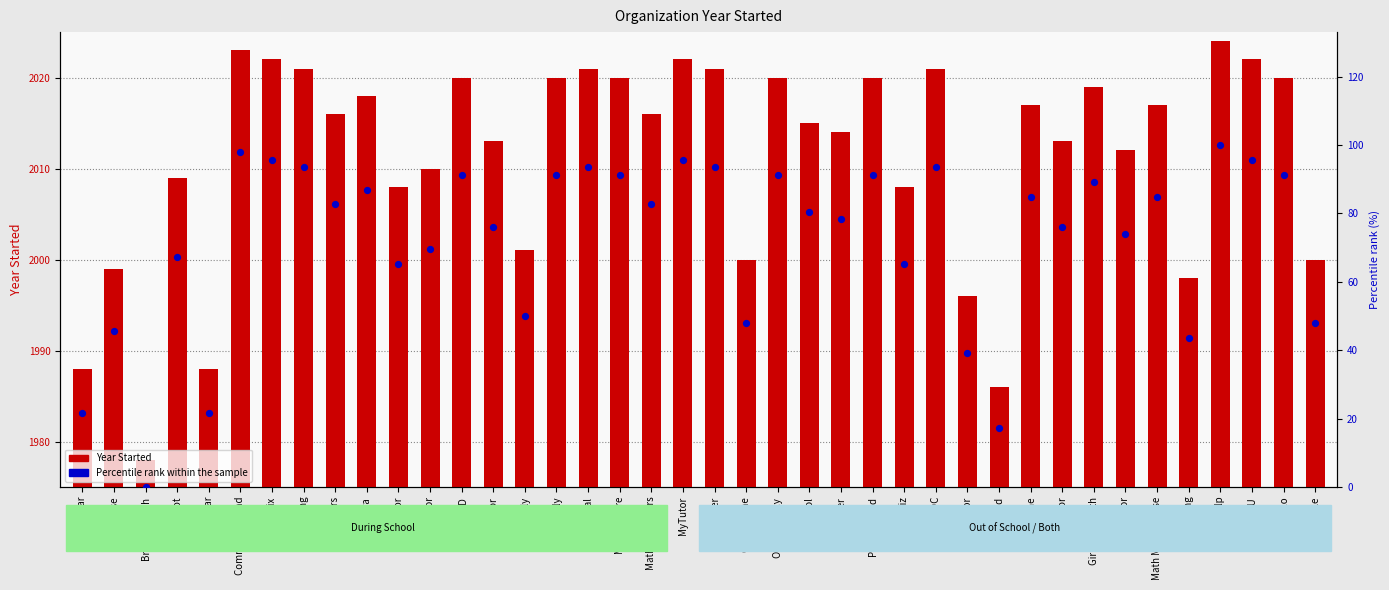

Which series has the largest Y range (max minus min)?

Percentile rank within the sample